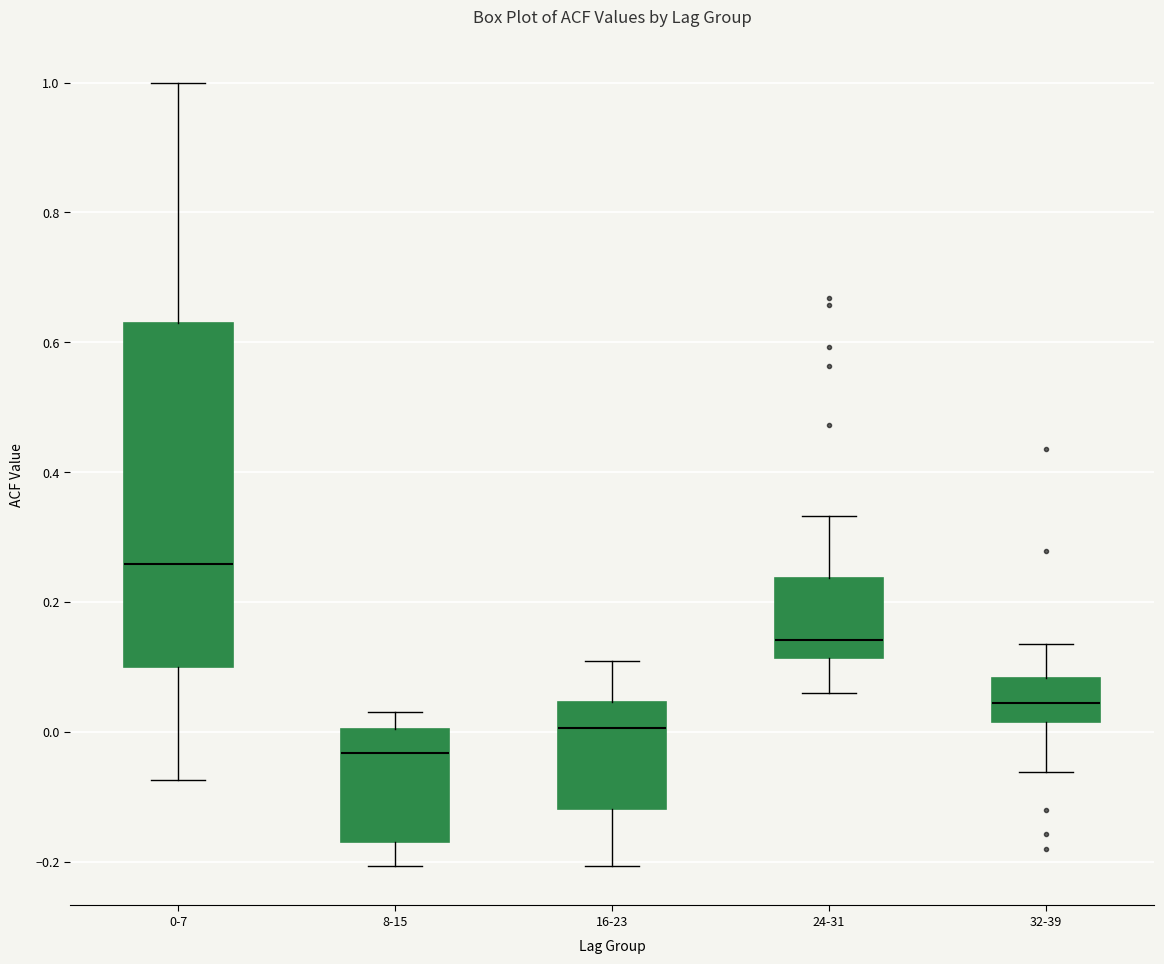

Where does the median line of the box for 32-39 sit on the y-axis? The values are not printed on the chart, so give them approximately, as read against the axis.

0.04